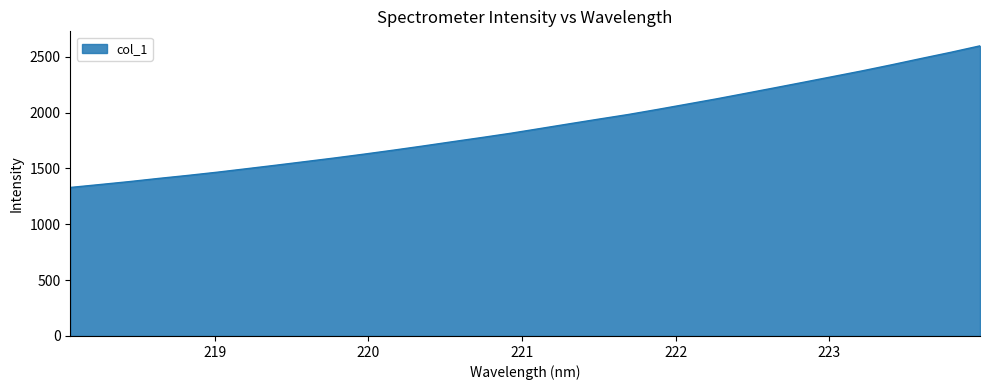

What is the difference between the maximum and minimum values?

1267.4